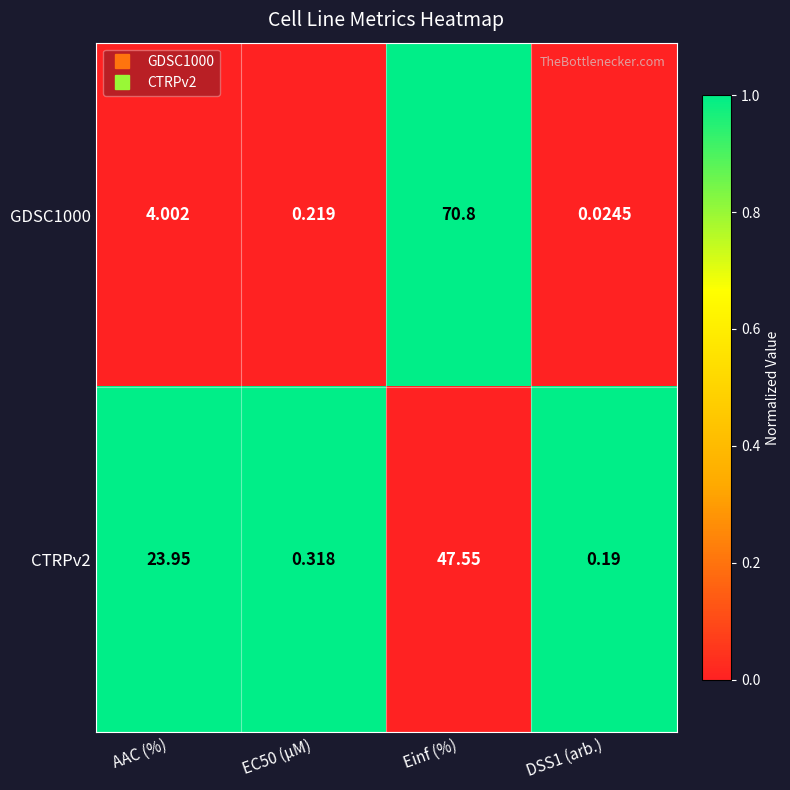

List the series in order of their peak value, lowest first.

CTRPv2, GDSC1000